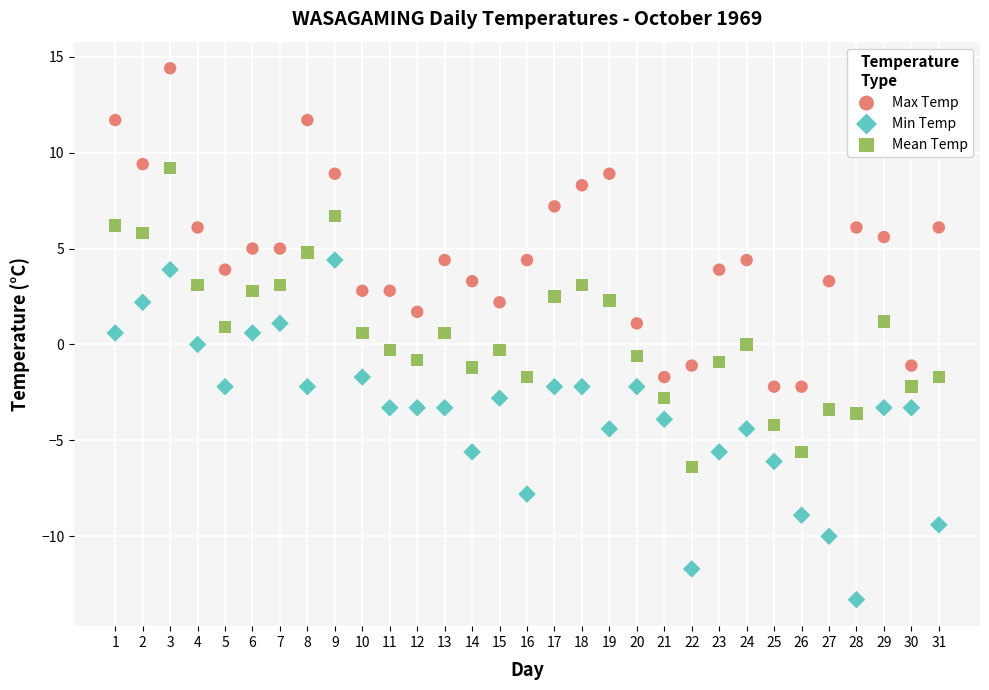

Which series reaches the maximum Y coordinate?

Max Temp